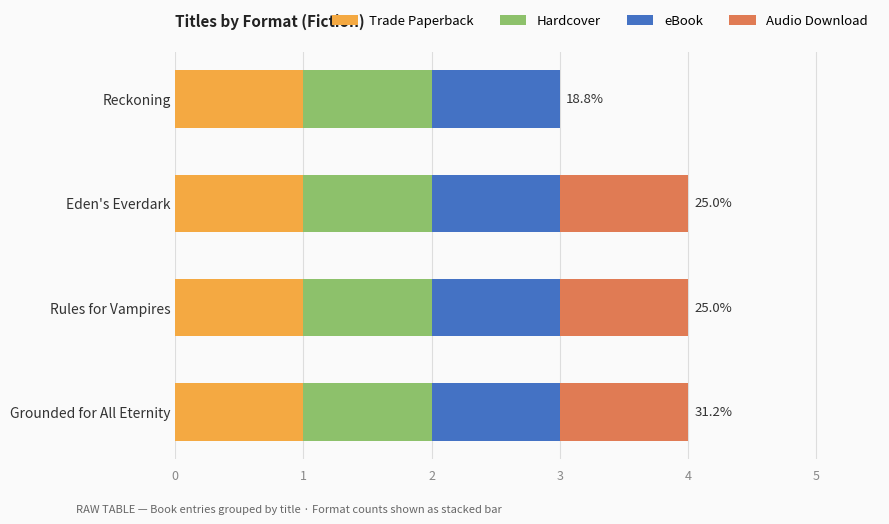

What is the total value across all series at Eden's Everdark?

4